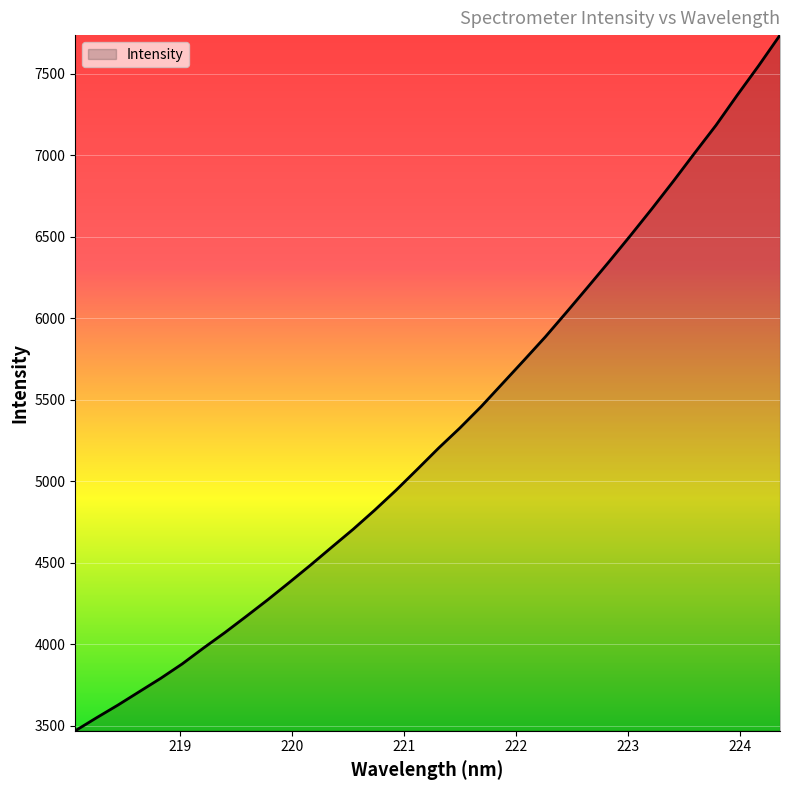

What is the maximum value shown in the chart?

7738.3